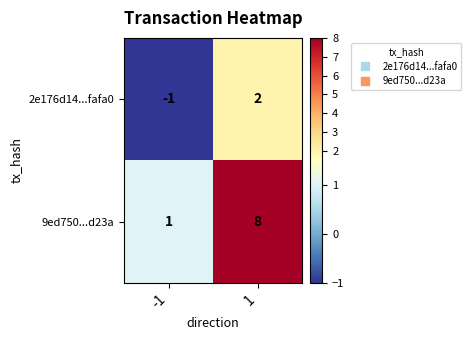

Is it true that 9ed750...d23a equals 8 at 1?

True